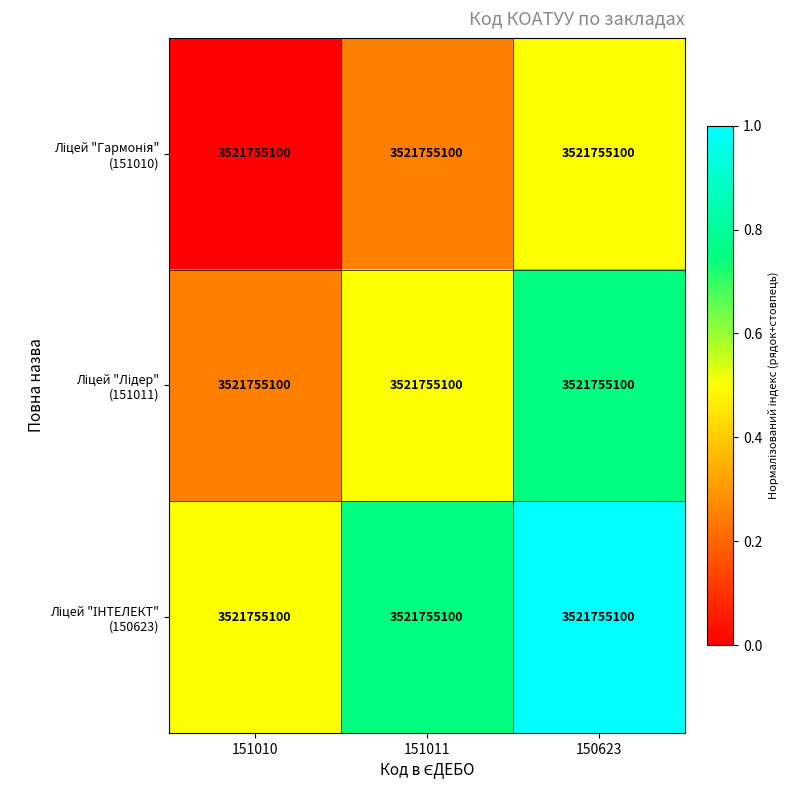

The Ліцей "ІНТЕЛЕКТ" (150623) series shows 1.0 at 150623. True or false?

True